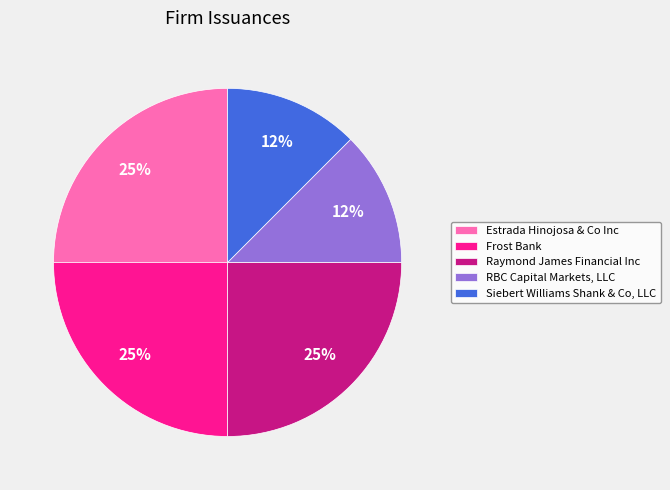

True or false: RBC Capital Markets, LLC accounts for 1% of the total.

False